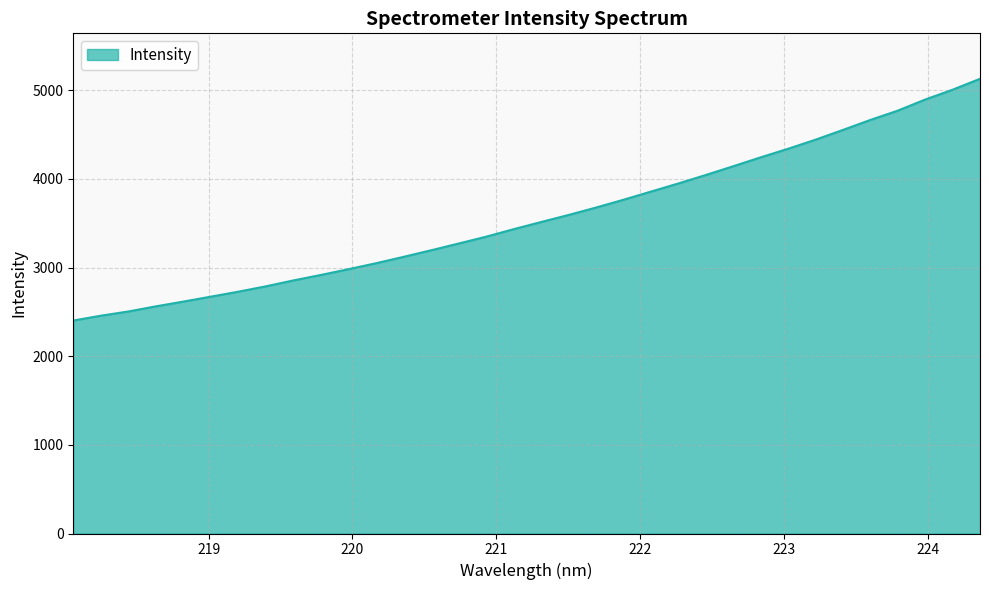

What is the difference between the maximum and minimum values?

2727.6